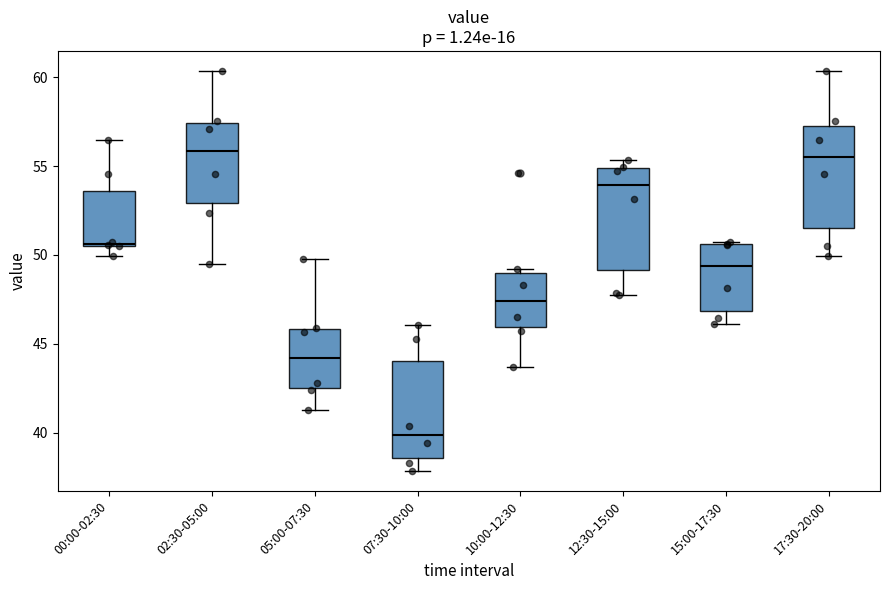

Reading left to right, read every box against the y-axis: the position of its median line, the range the box covers, and the ends of its whiskers. The values are not printed on the chart, so give them approximately, as read against the axis.

00:00-02:30: median 50.5, box 50.5 to 53.5, whiskers 50.0 to 56.5
02:30-05:00: median 56.0, box 53.0 to 57.5, whiskers 49.5 to 60.5
05:00-07:30: median 44.0, box 42.5 to 46.0, whiskers 41.5 to 50.0
07:30-10:00: median 40.0, box 38.5 to 44.0, whiskers 38.0 to 46.0
10:00-12:30: median 47.5, box 46.0 to 49.0, whiskers 43.5 to 49.0 (just above the box's upper edge)
12:30-15:00: median 54.0, box 49.0 to 55.0, whiskers 48.0 to 55.5
15:00-17:30: median 49.5, box 47.0 to 50.5, whiskers 46.0 to 50.5
17:30-20:00: median 55.5, box 51.5 to 57.5, whiskers 50.0 to 60.5